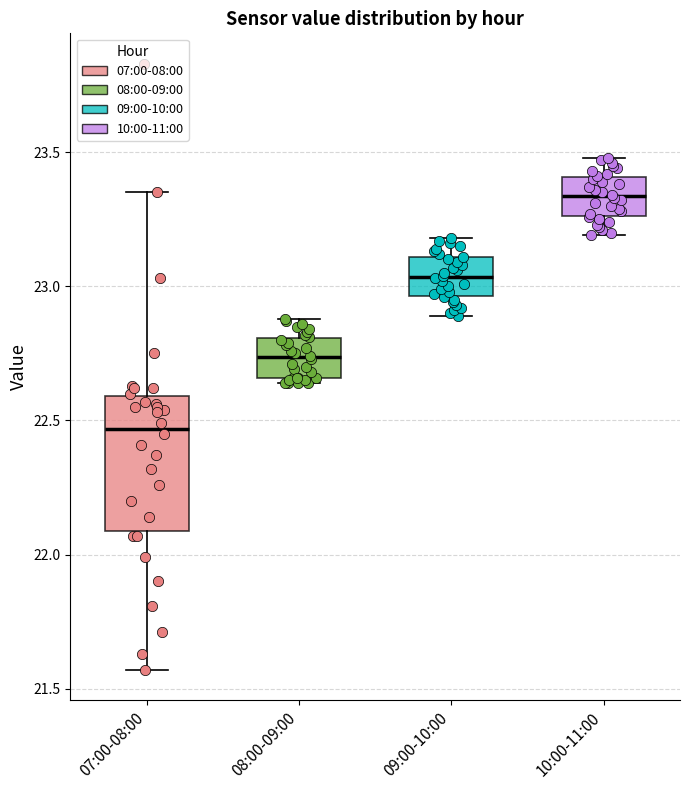

Which box's median line is the lowest?

07:00-08:00